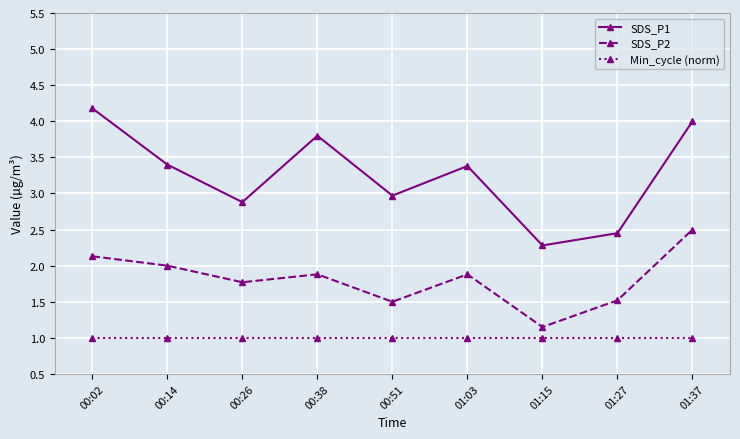

Where is SDS_P1 nearest to the value 3?

00:51